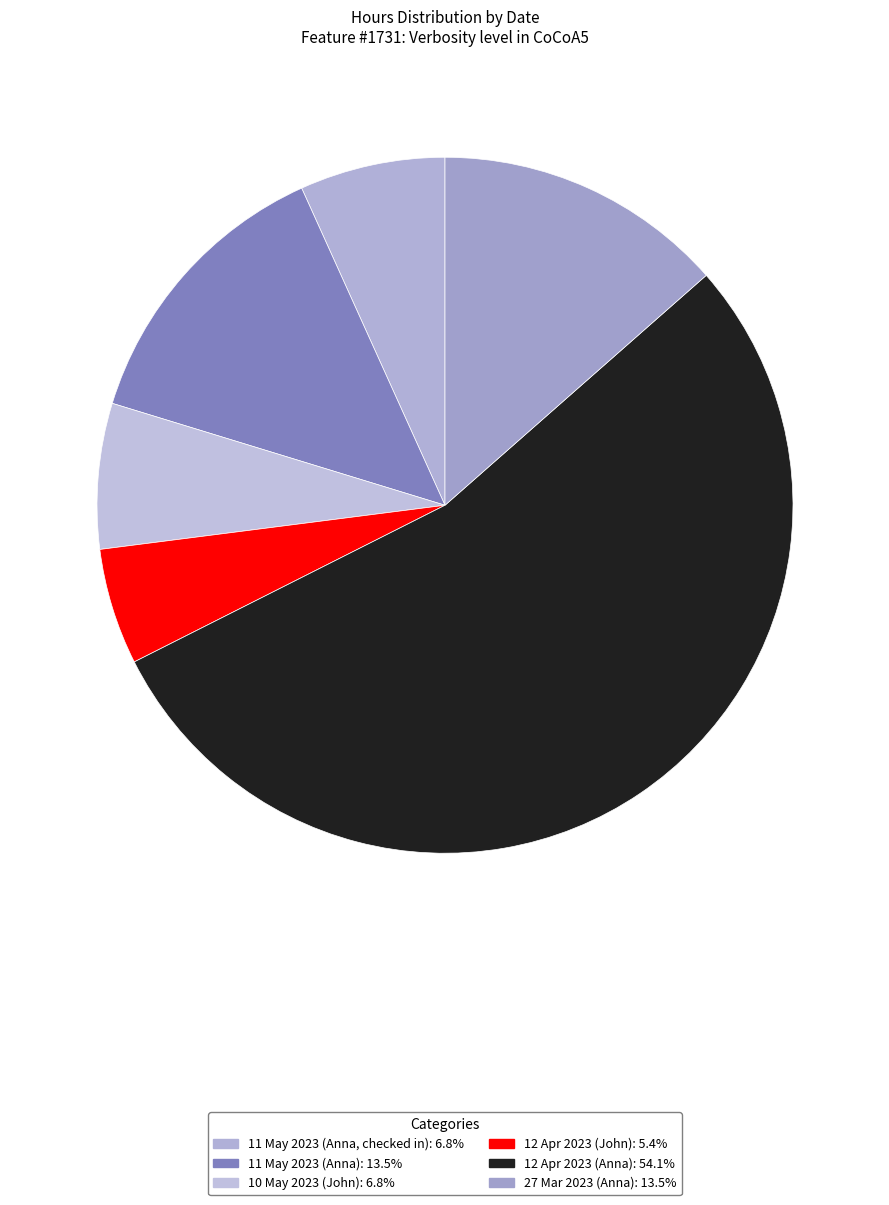

Rank the categories by value from lowest to highest.

12 Apr 2023 (John), 11 May 2023 (Anna, checked in), 10 May 2023 (John), 11 May 2023 (Anna), 27 Mar 2023 (Anna), 12 Apr 2023 (Anna)